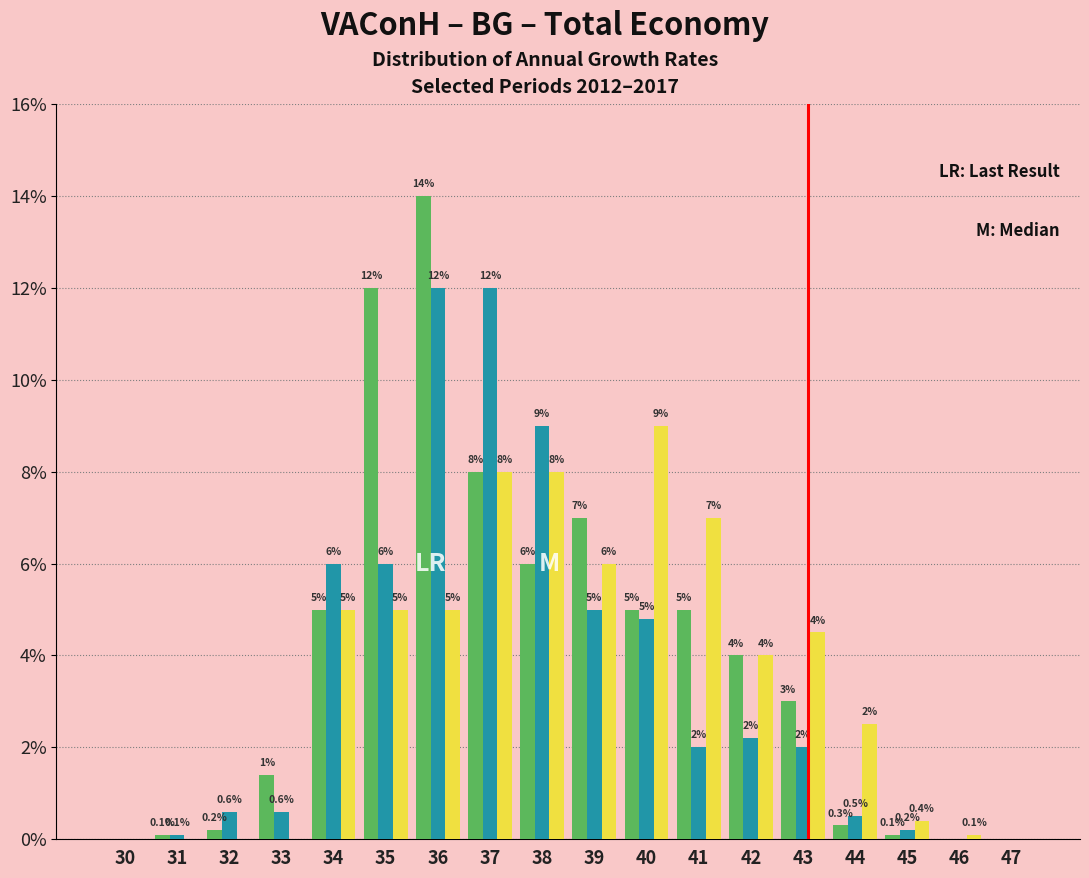

What is the total value across all series at 38?

23.0